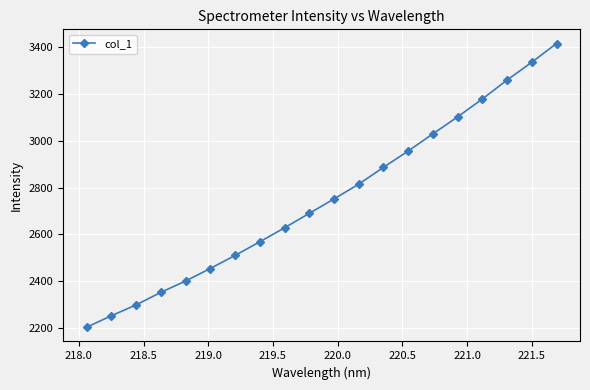

What is the smallest value displayed?

2204.7